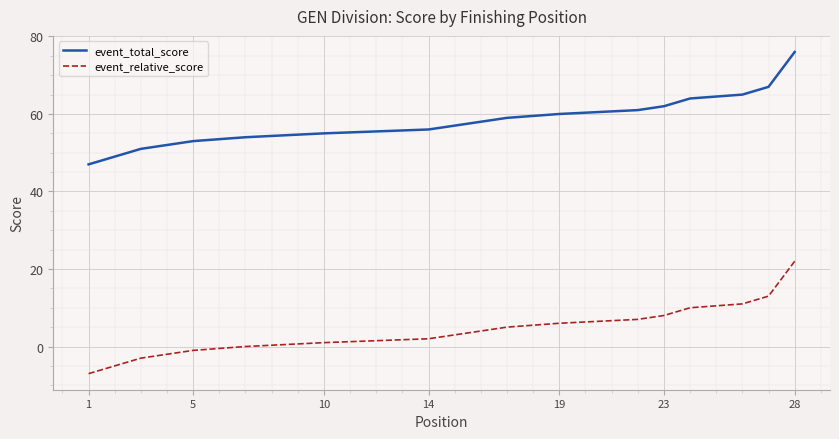

Rank the series at 5 from lowest to highest value.

event_relative_score, event_total_score